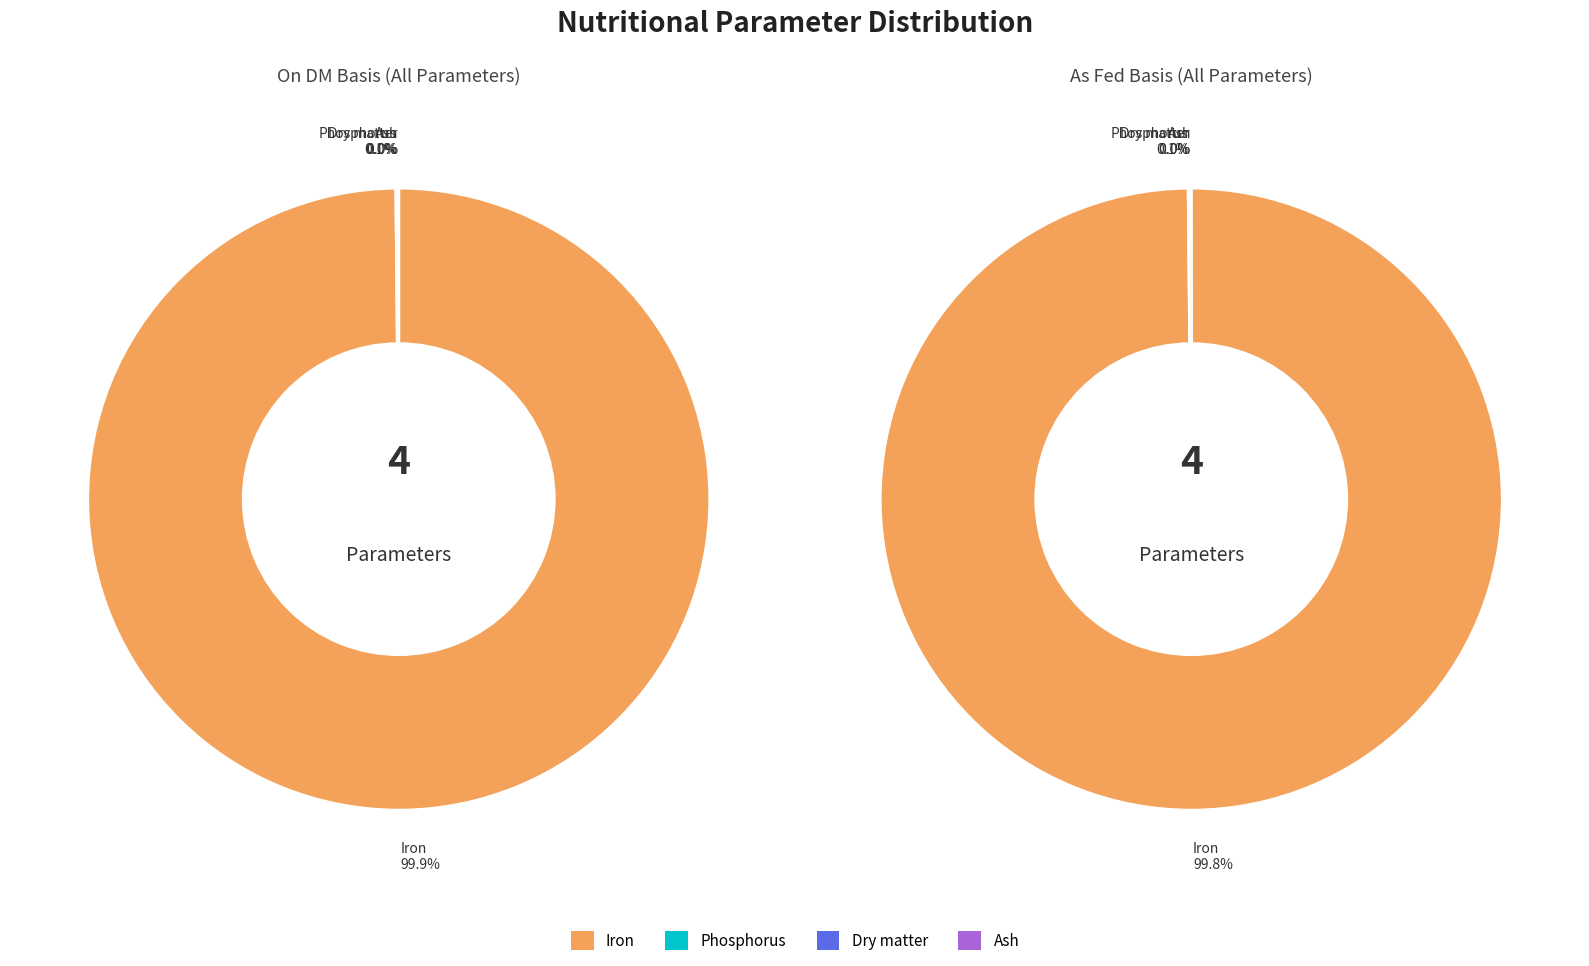

What portion of the pie excludes Phosphorus?

99.9%